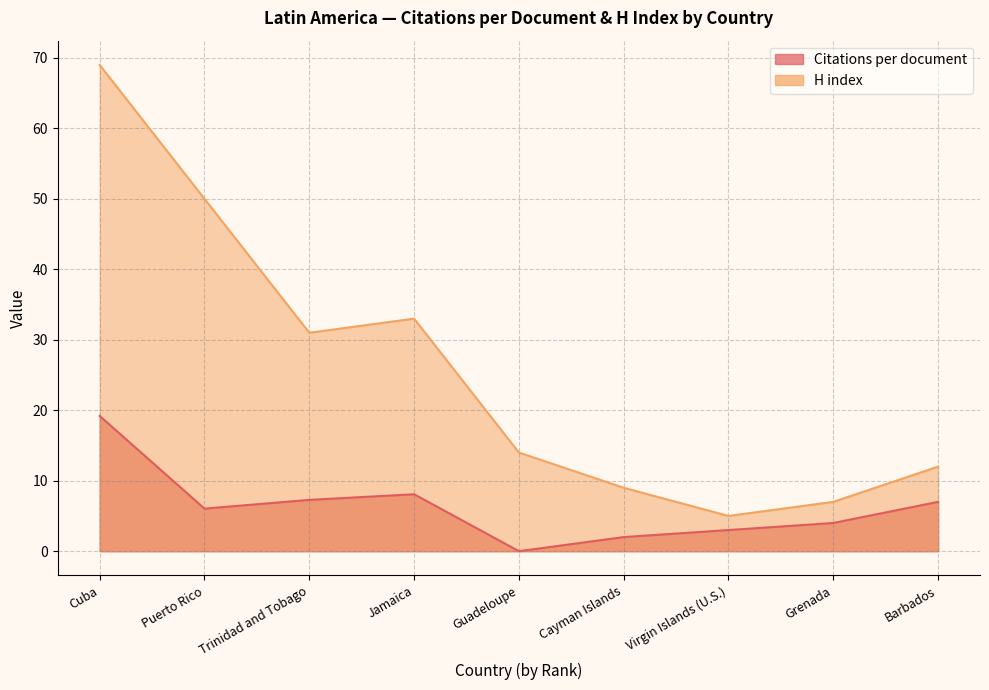

What is the total value across all series at Cayman Islands?

11.0